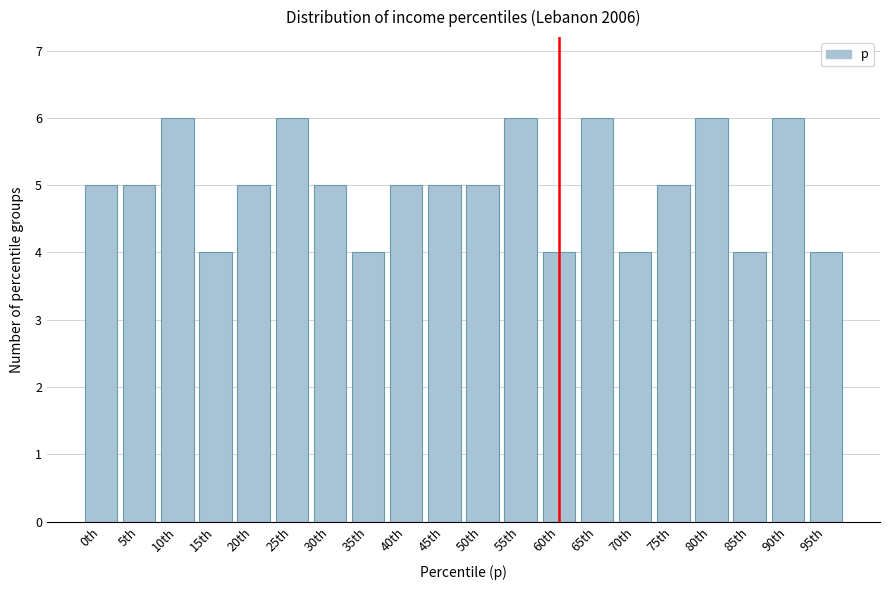

Reading left to right, list all the values displayed in this chart.

0th=5	5th=5	10th=6	15th=4	20th=5	25th=6	30th=5	35th=4	40th=5	45th=5	50th=5	55th=6	60th=4	65th=6	70th=4	75th=5	80th=6	85th=4	90th=6	95th=4